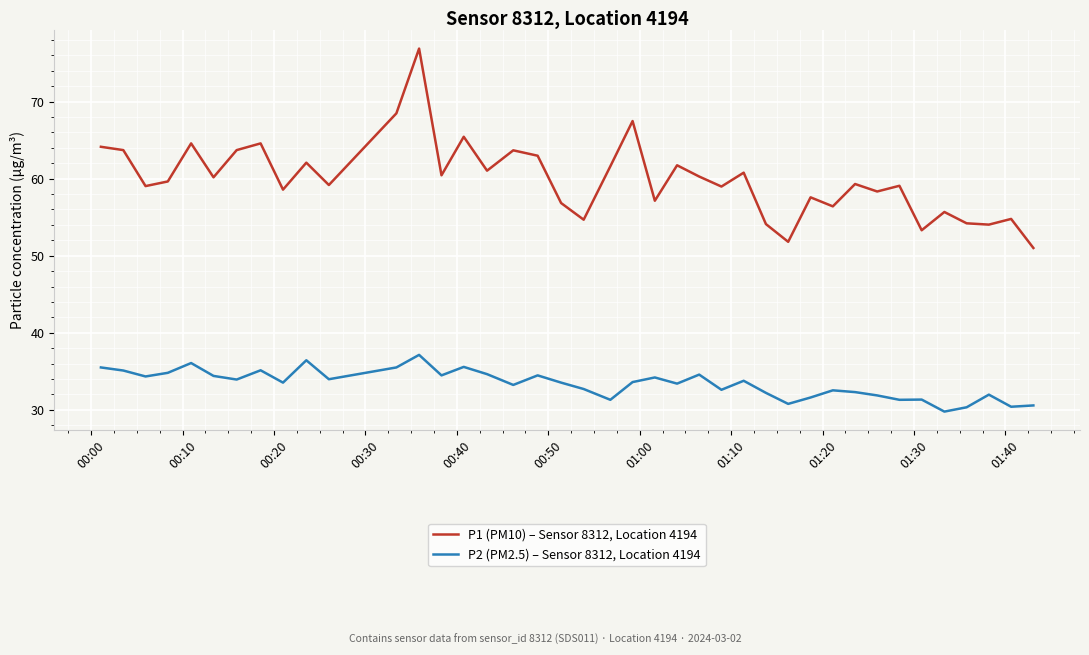

How many values in the P2 (PM2.5) – Sensor 8312, Location 4194 series are below 33?

16